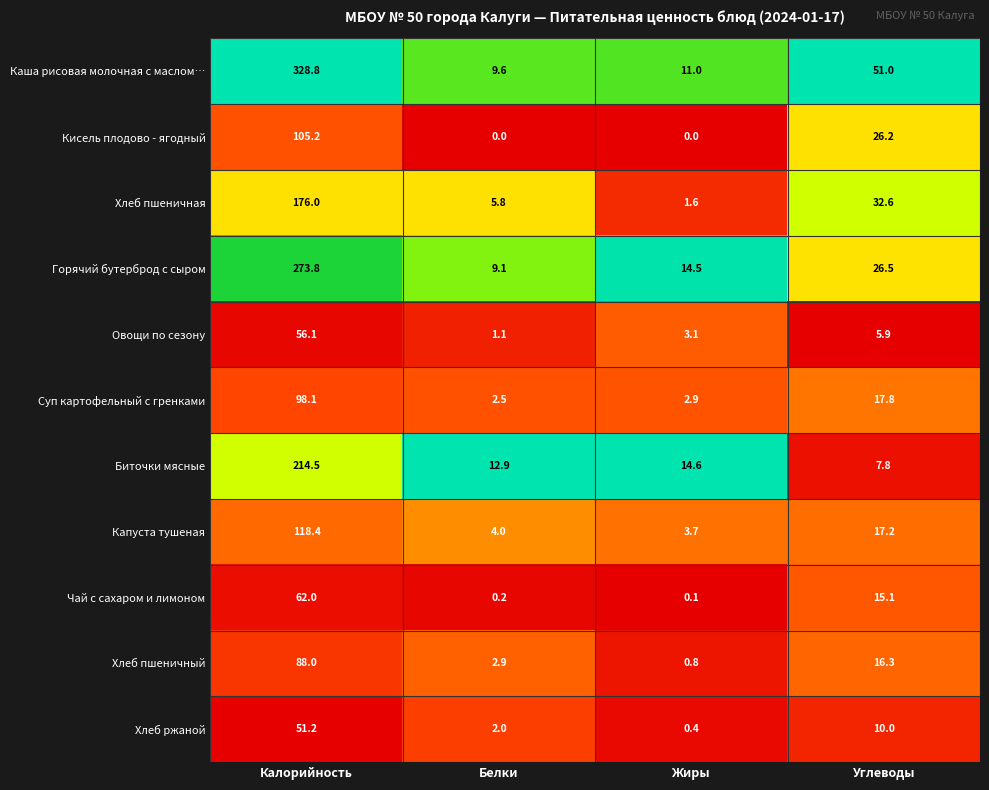

At which label is Кисель плодово - ягодный closest to 52?

Углеводы